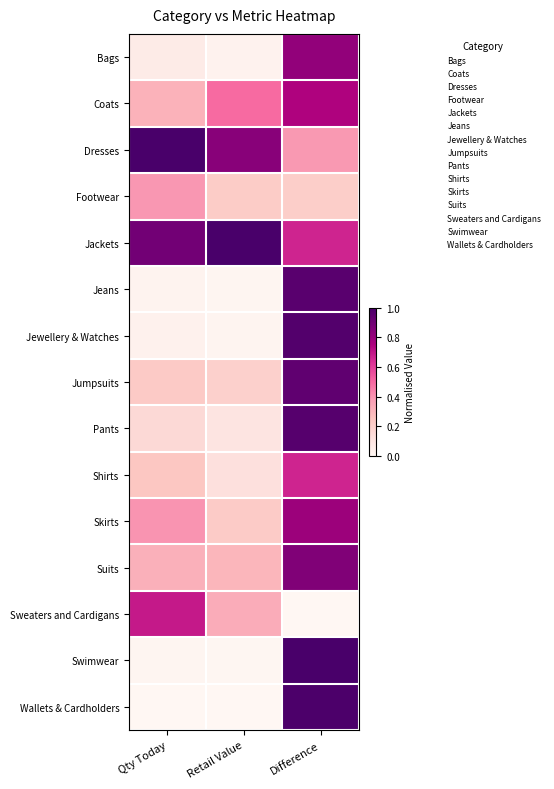

Count the number of data series in this chart.

15